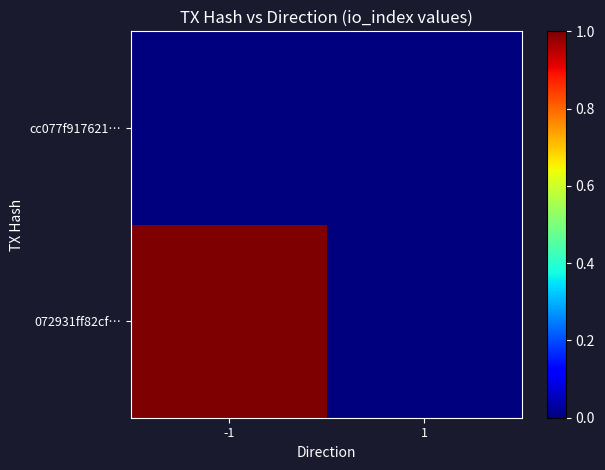

At how many categories does at least one series exceed 0?

1